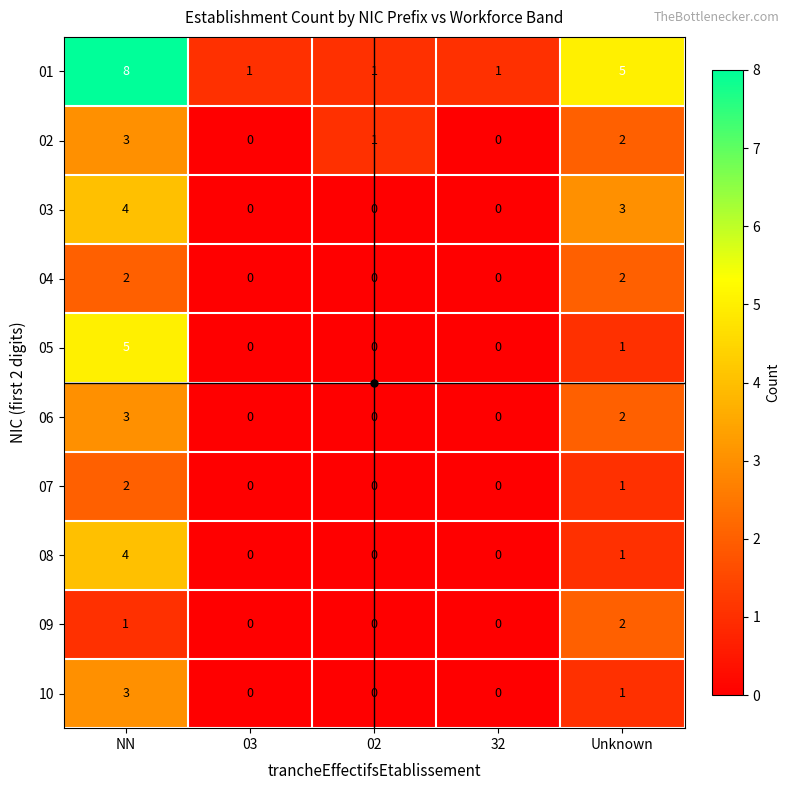

Count the number of data series in this chart.

10